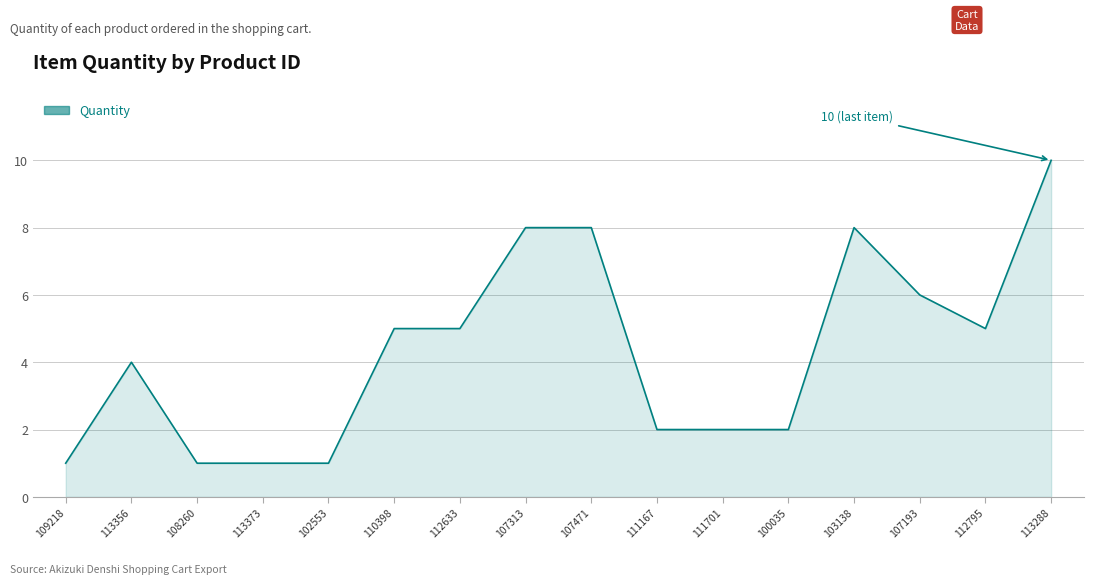

What position from the right is 102553?

12